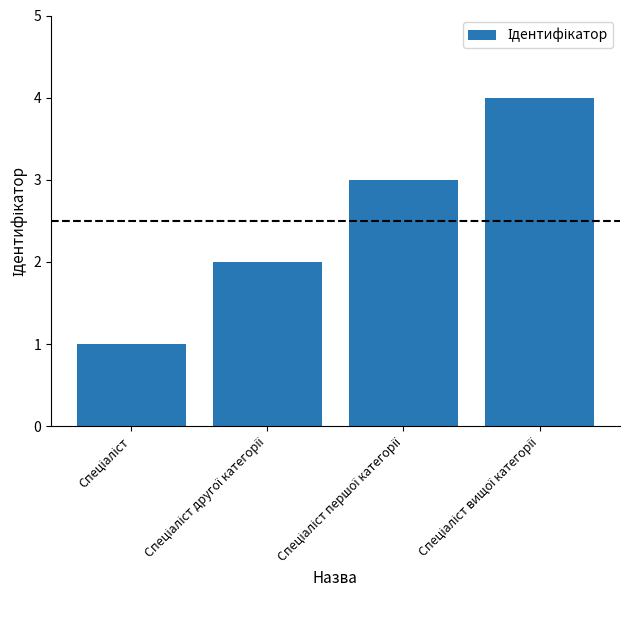

What is the greatest value displayed?

4